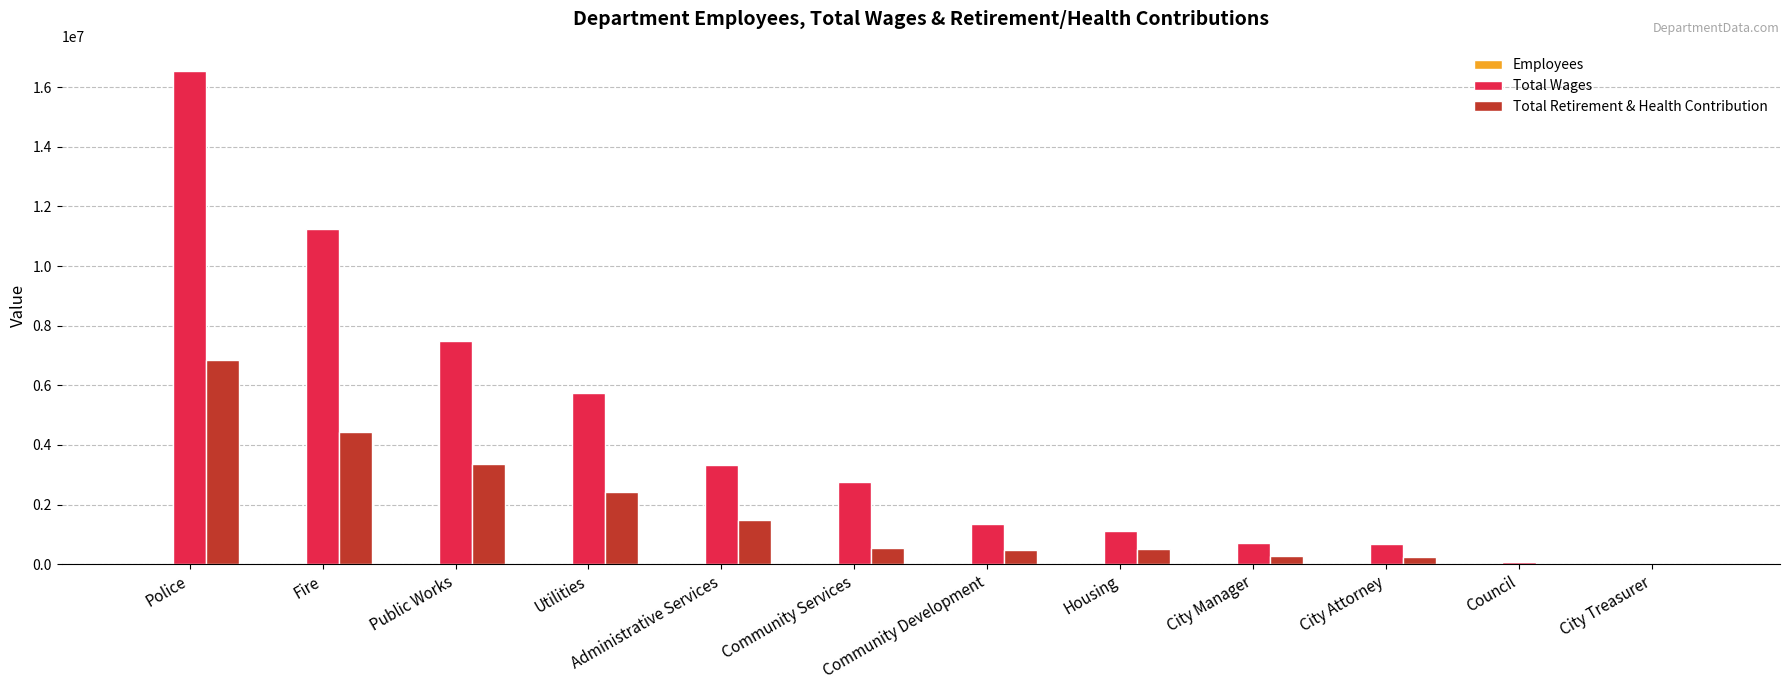

Is it true that Total Retirement & Health Contribution equals -4636428 at City Treasurer?

False